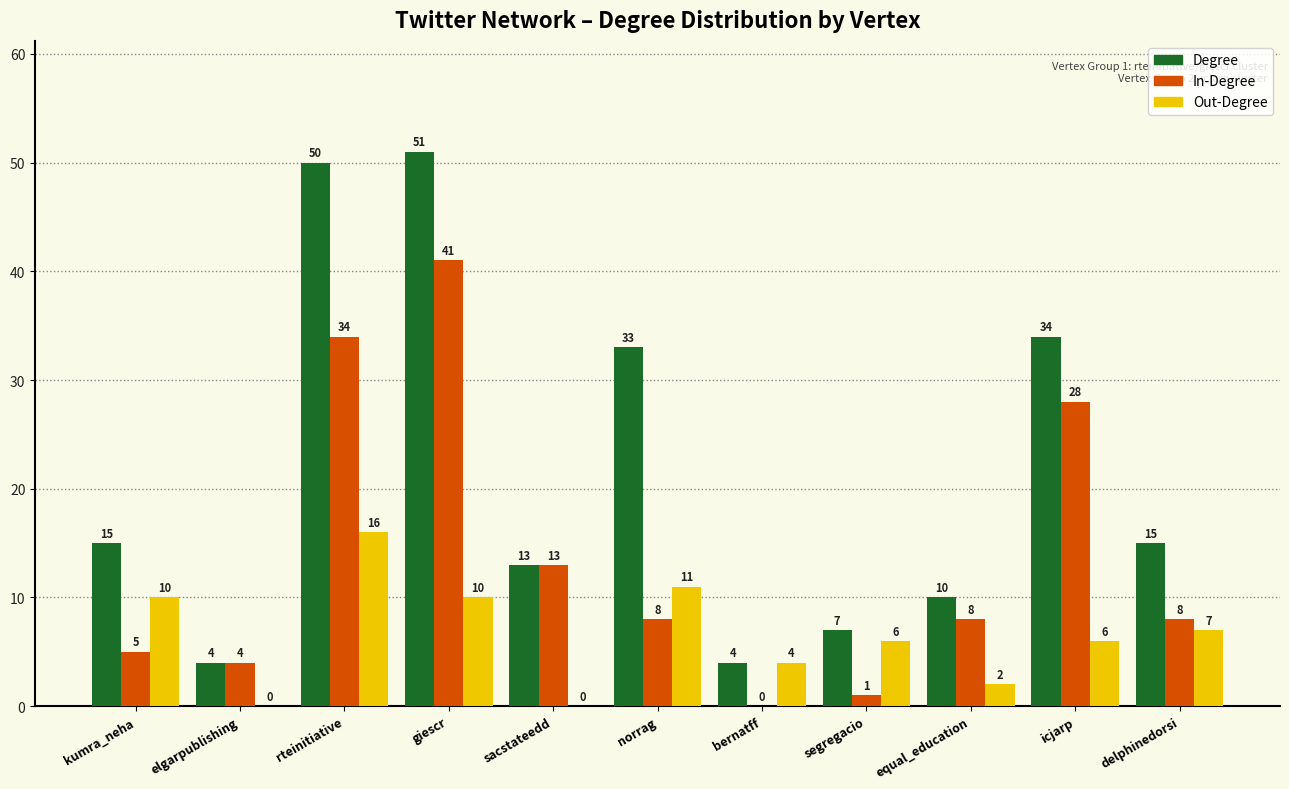

How many data points does each series have?

11